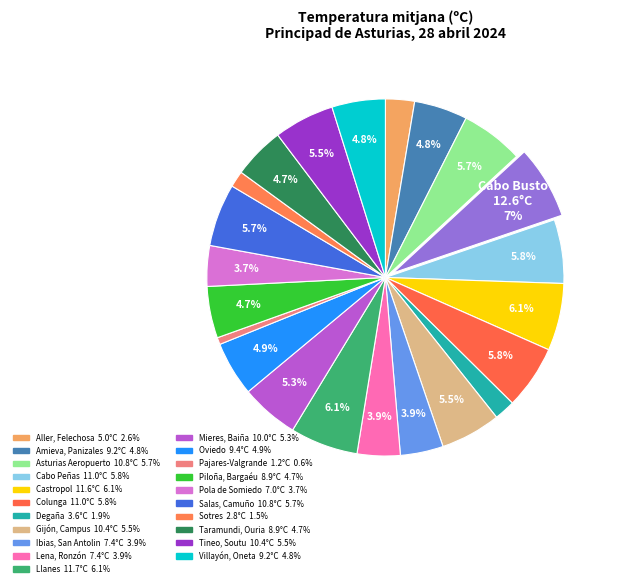

How many segments does this pie chart have?

22